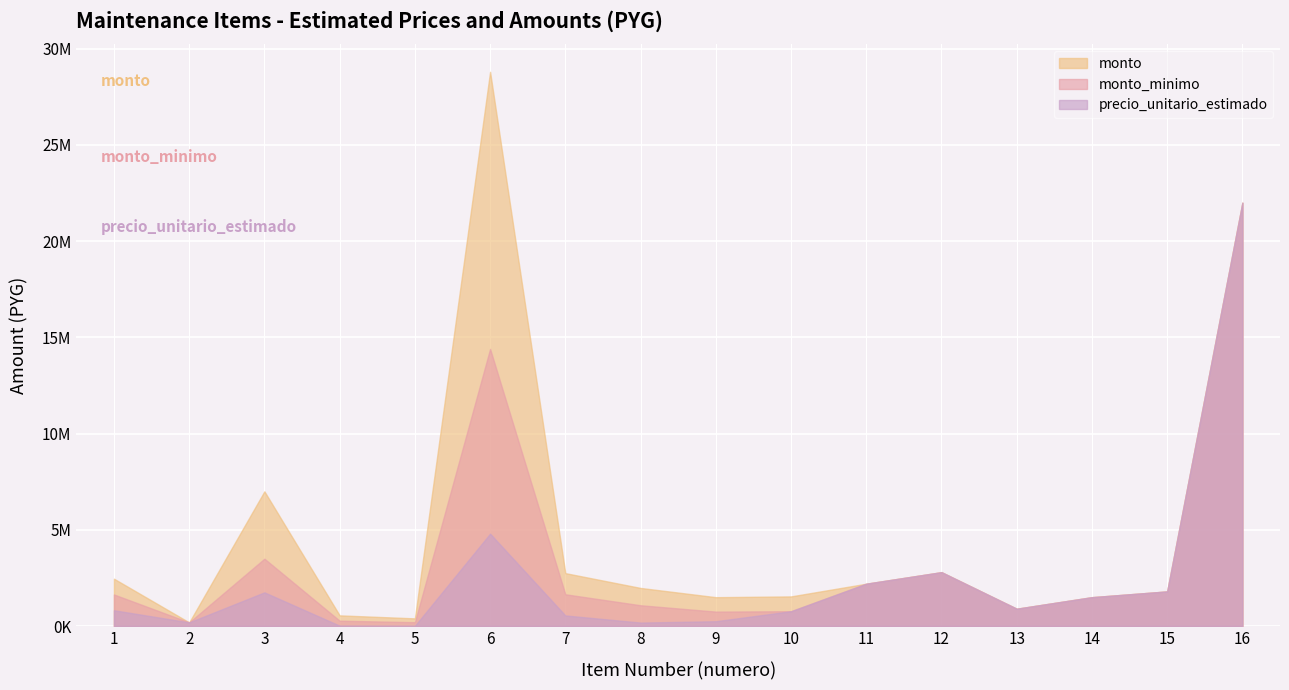

What is the minimum value for monto_minimo?

190000